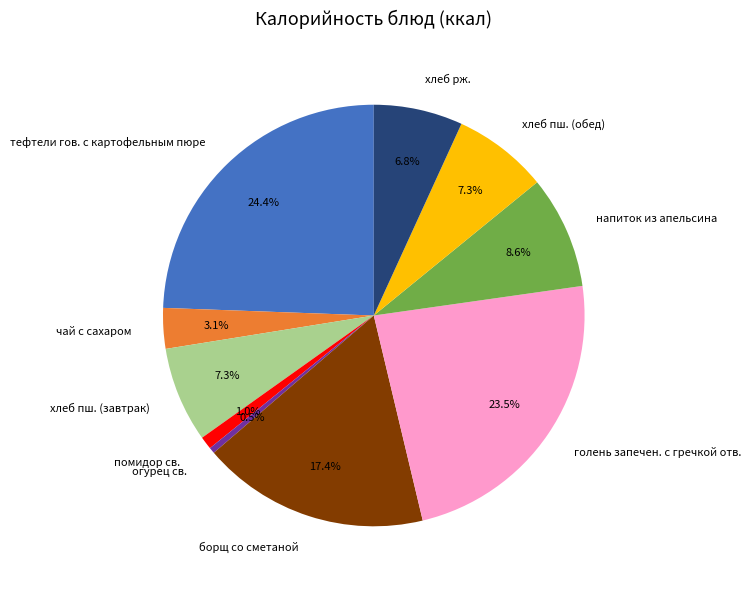

To the nearest percent, what is the average slice percentage?

10%